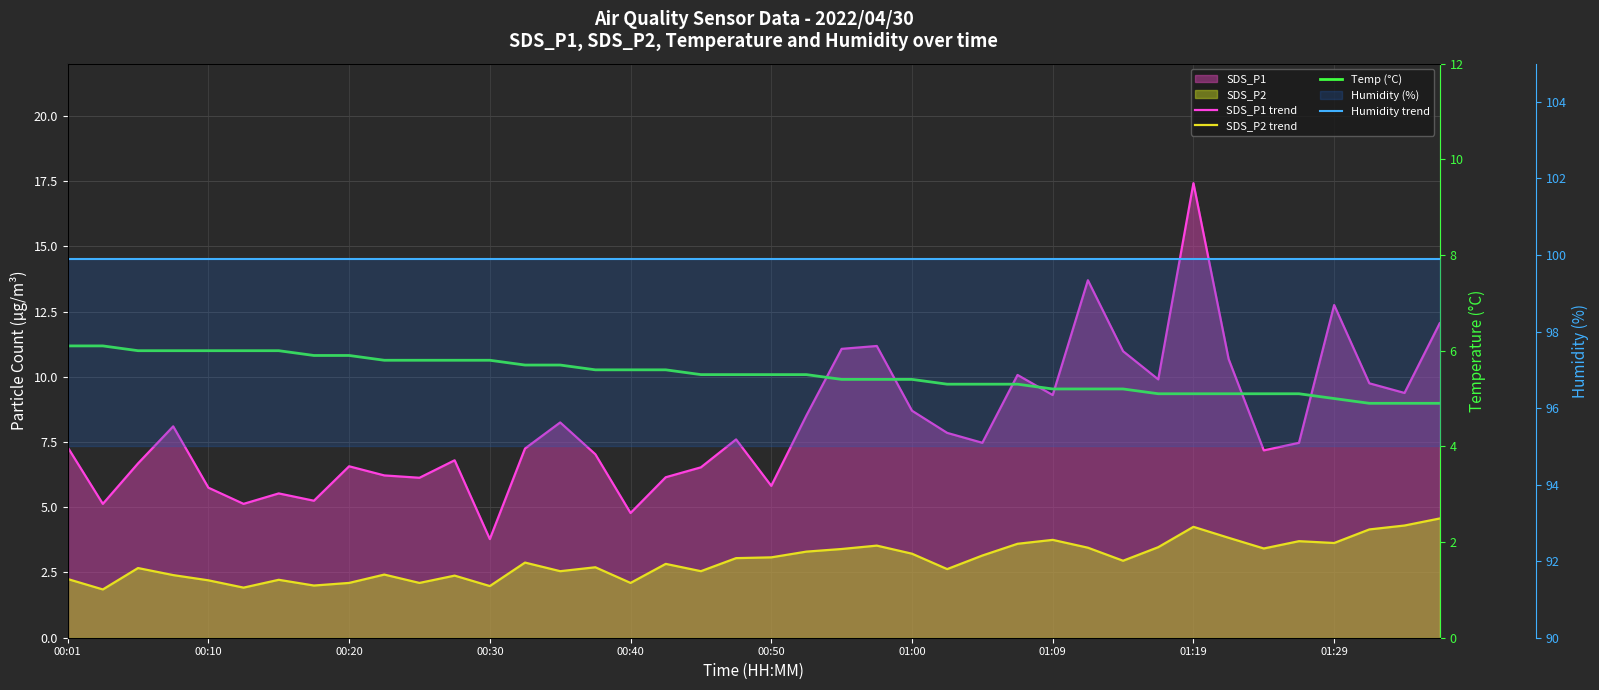

How many intersections are there between Temp (°C) and SDS_P1 trend?

8